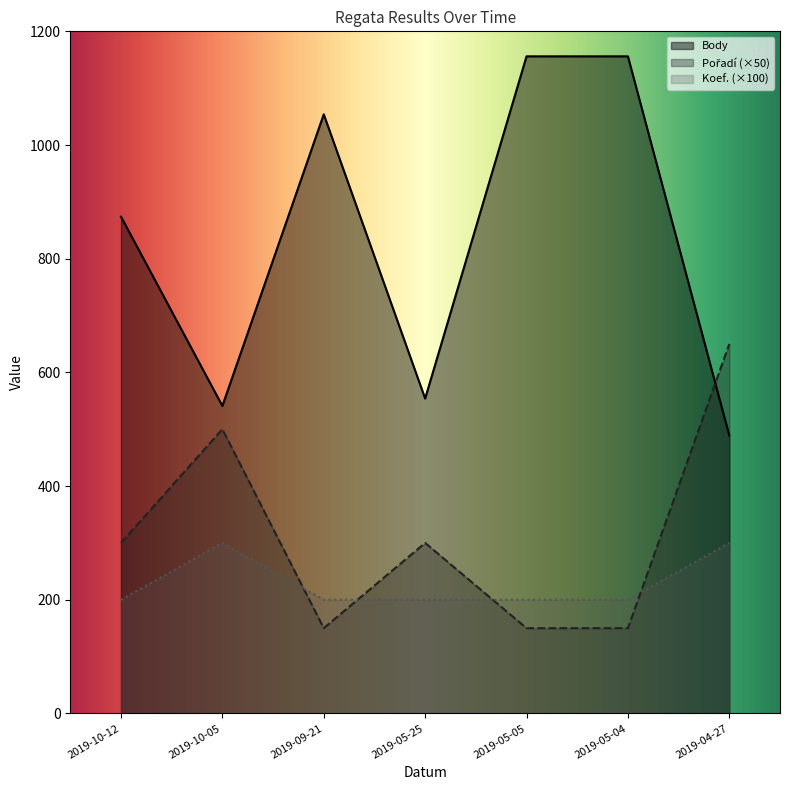

Reading left to right, extract all data points from this chart.

Body: 874	541	1054	554	1156	1156	489
Pořadí: 300	500	150	300	150	150	650
Koef.: 200	300	200	200	200	200	300